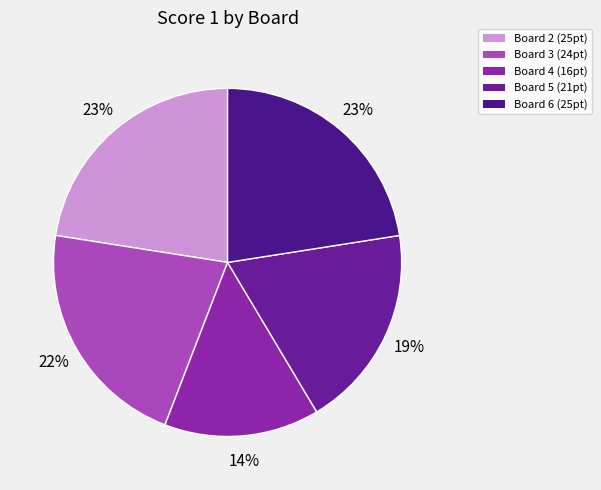

How many slices are in this pie chart?

5